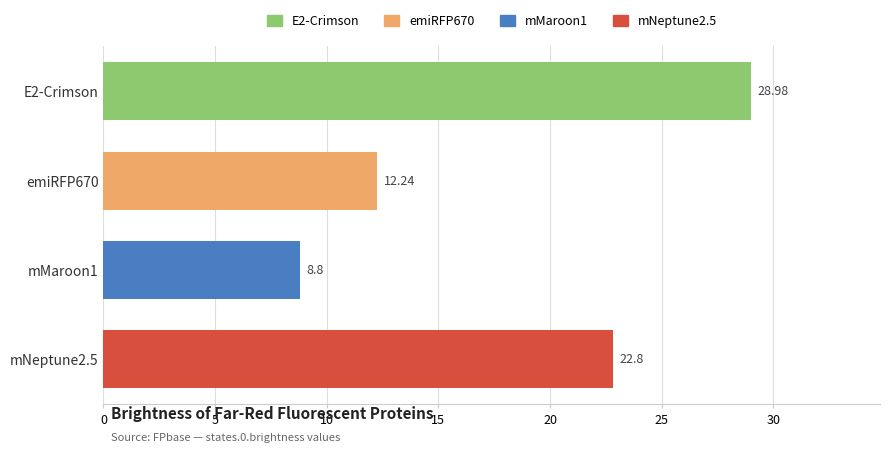

How many data points does each series have?

4